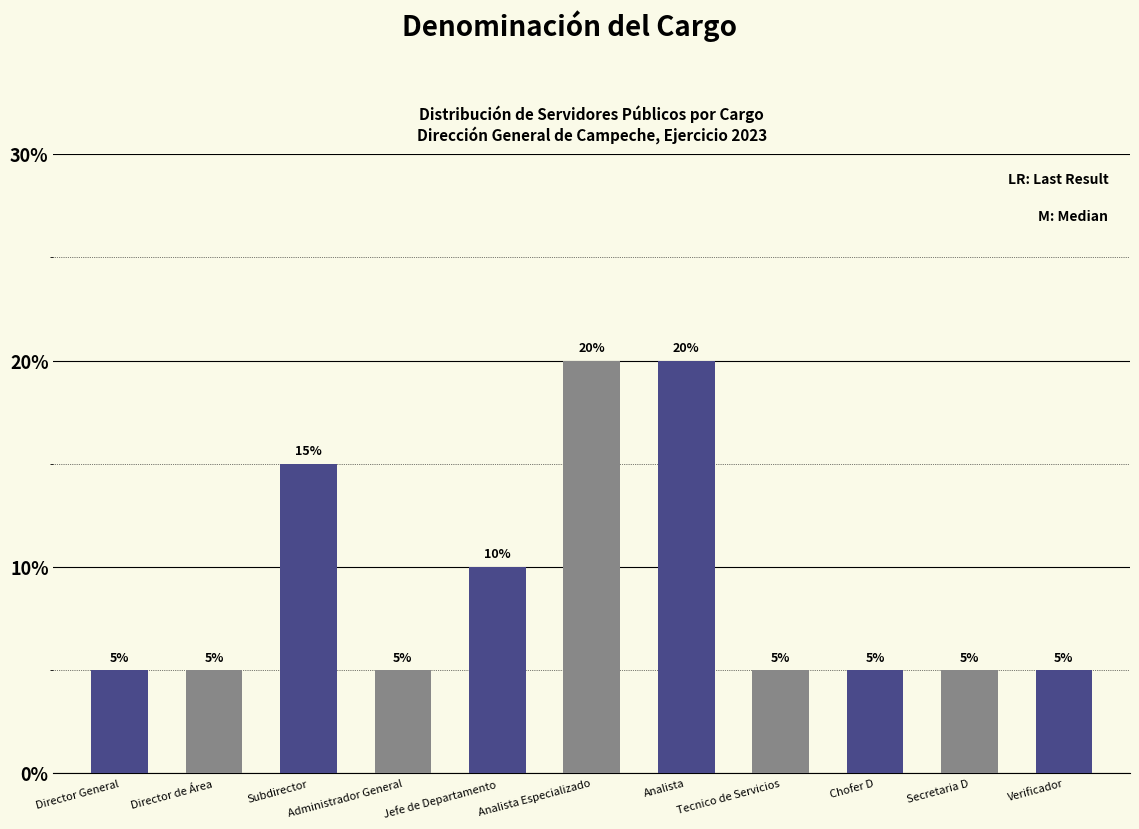

What is the ratio of the value at Analista Especializado to the value at Analista?

1.0